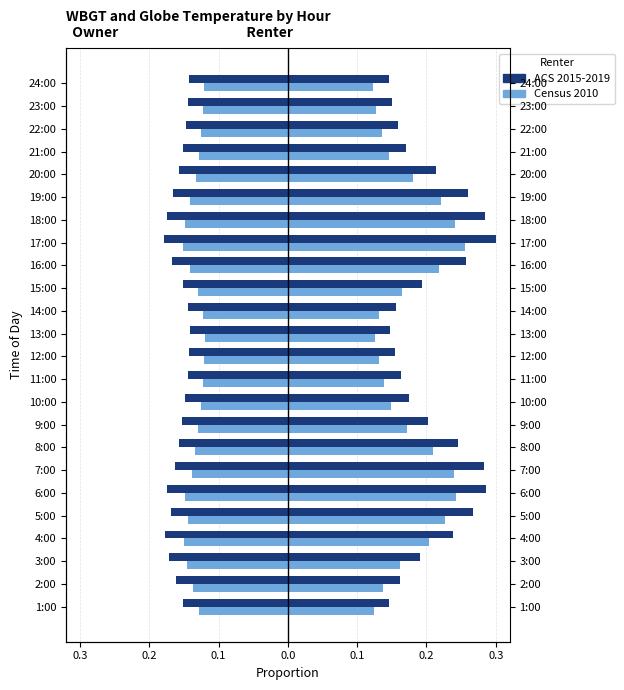

True or false: Census 2010 (WBGT) has a value of -0.1 at 12:00.

True